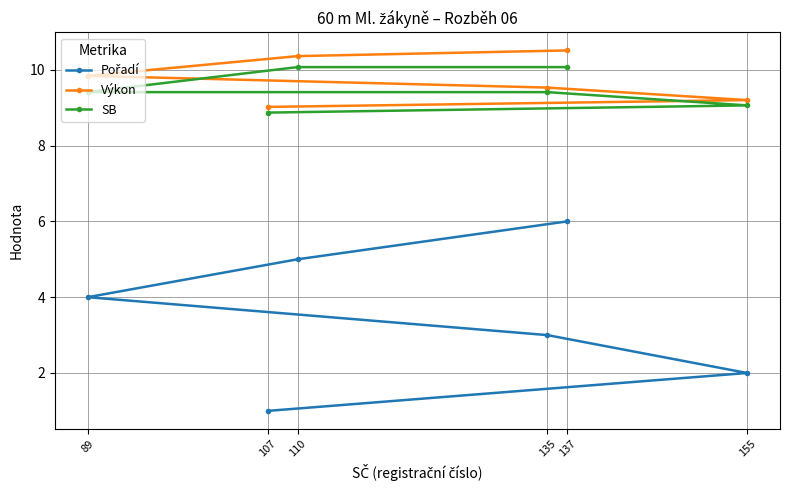

How many distinct data groups are displayed?

3